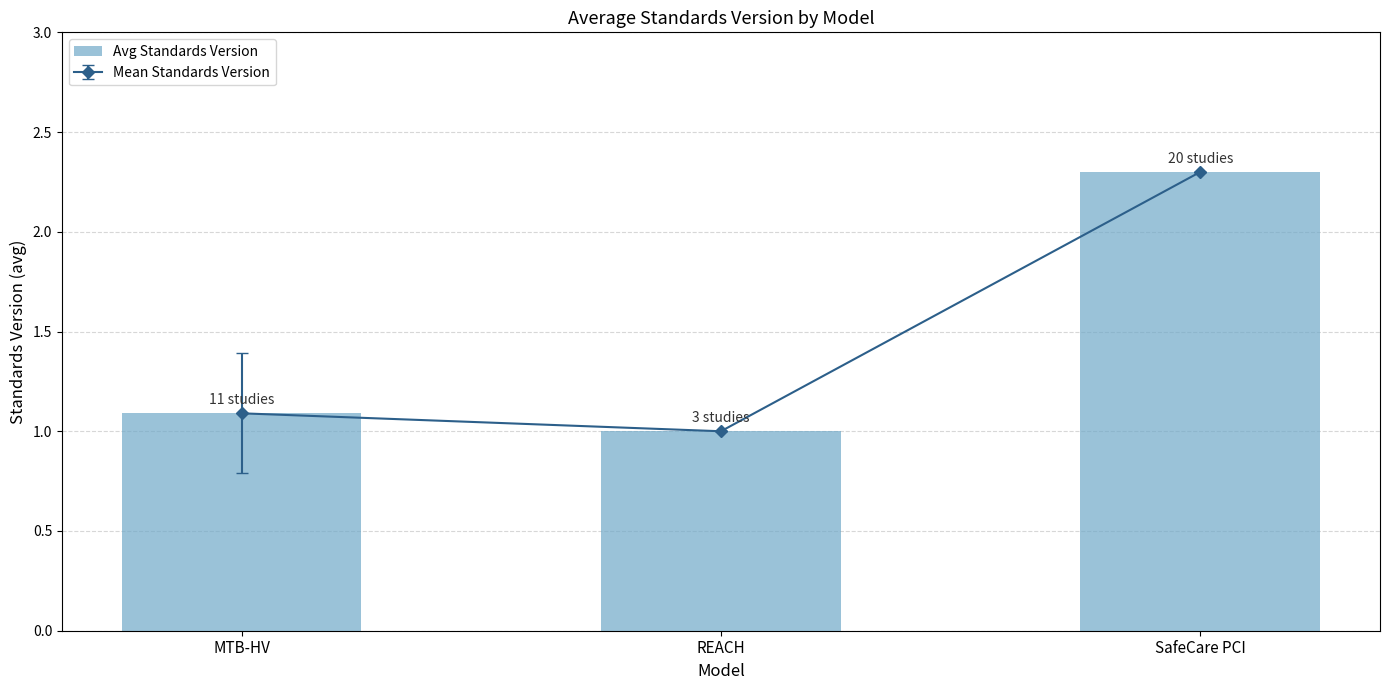

What is the value of the 2nd bar from the left?

1.0